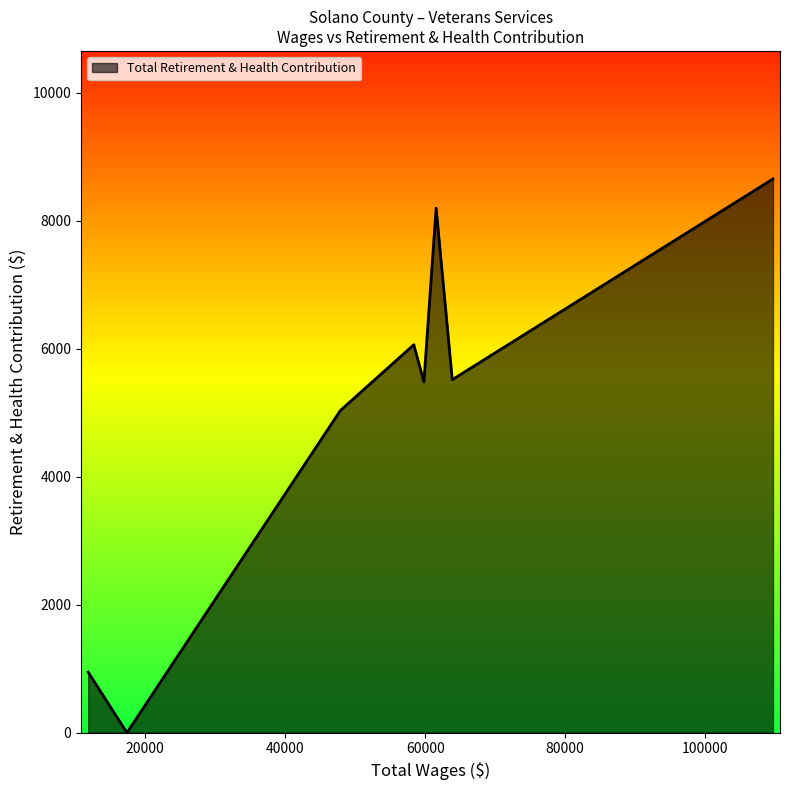

What is the difference between the maximum and minimum values?

8656